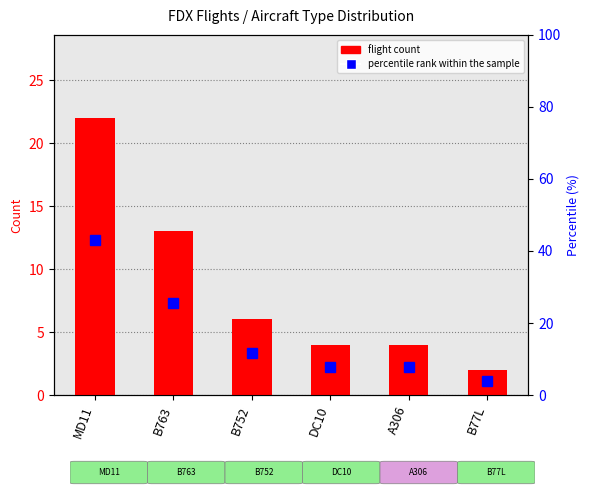

At how many categories does at least one series exceed 32?

1